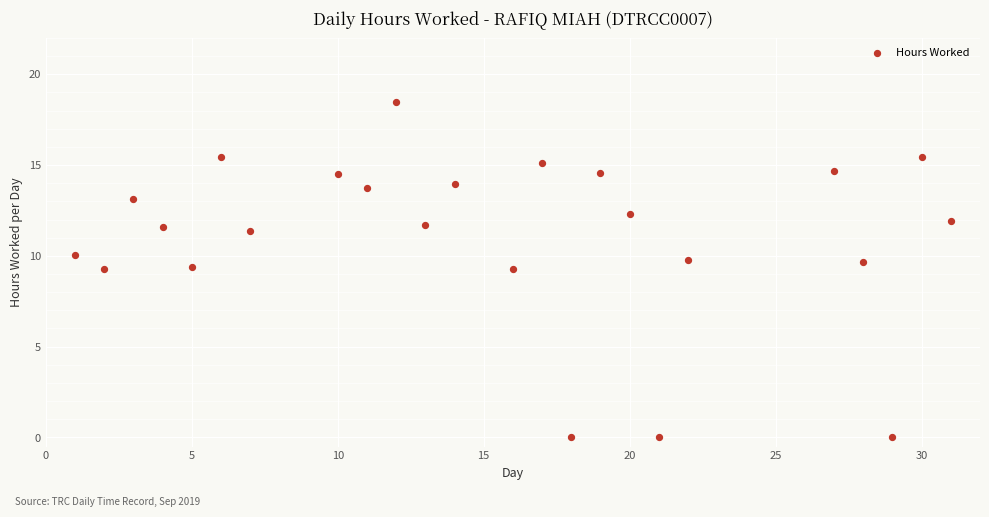

What is the range of X values (max minus min)?

30.0